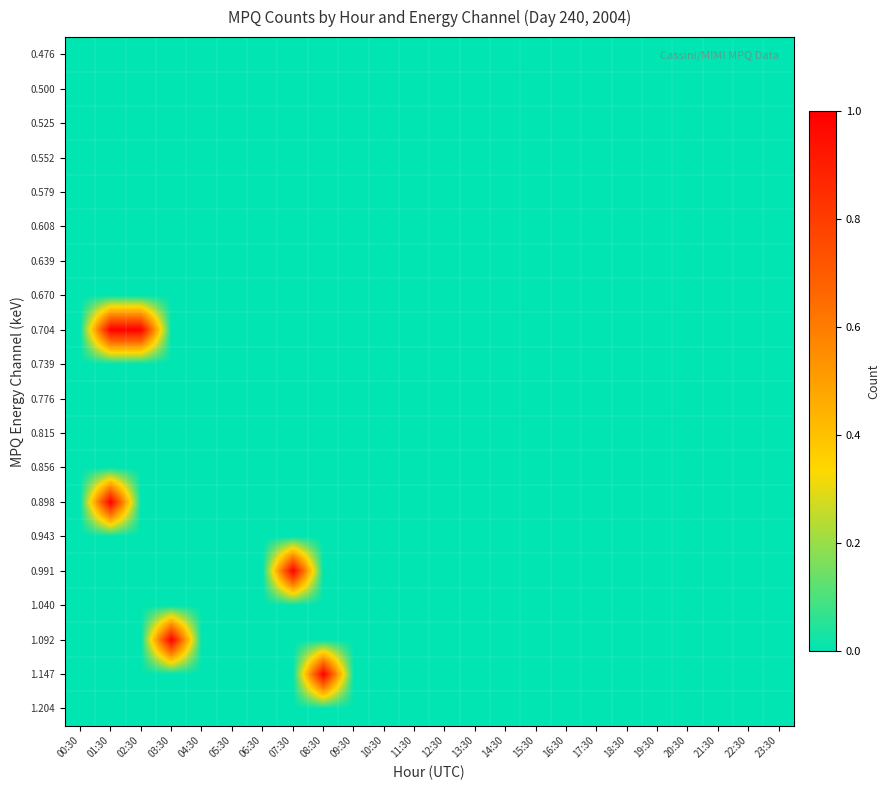

Between 06:30 and 05:30, which is larger?

06:30